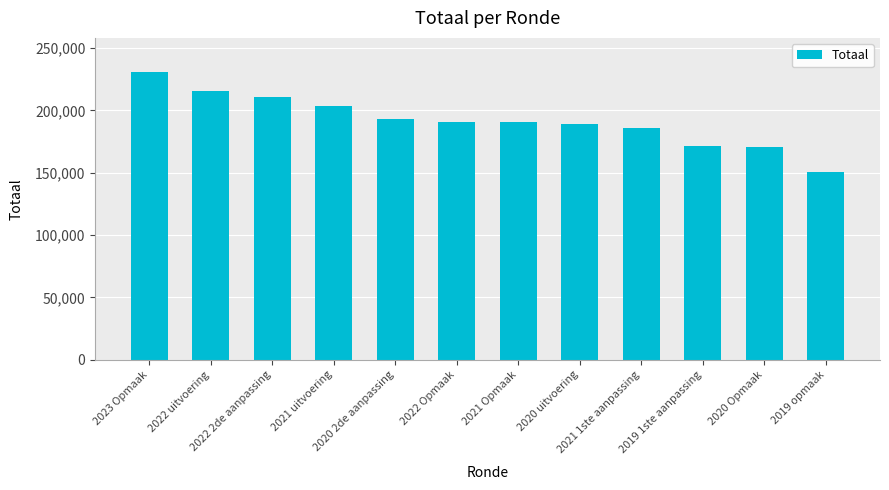

Where does the data first go above 190844?

2023 Opmaak